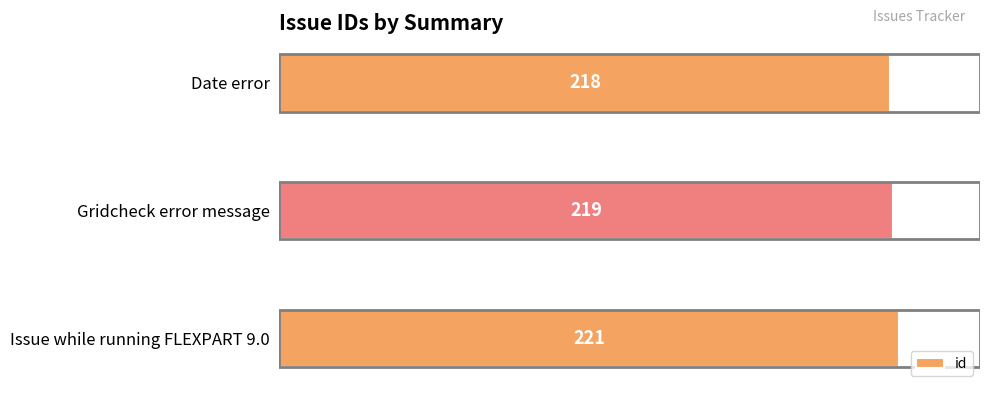

How many data points are less than 219?

1